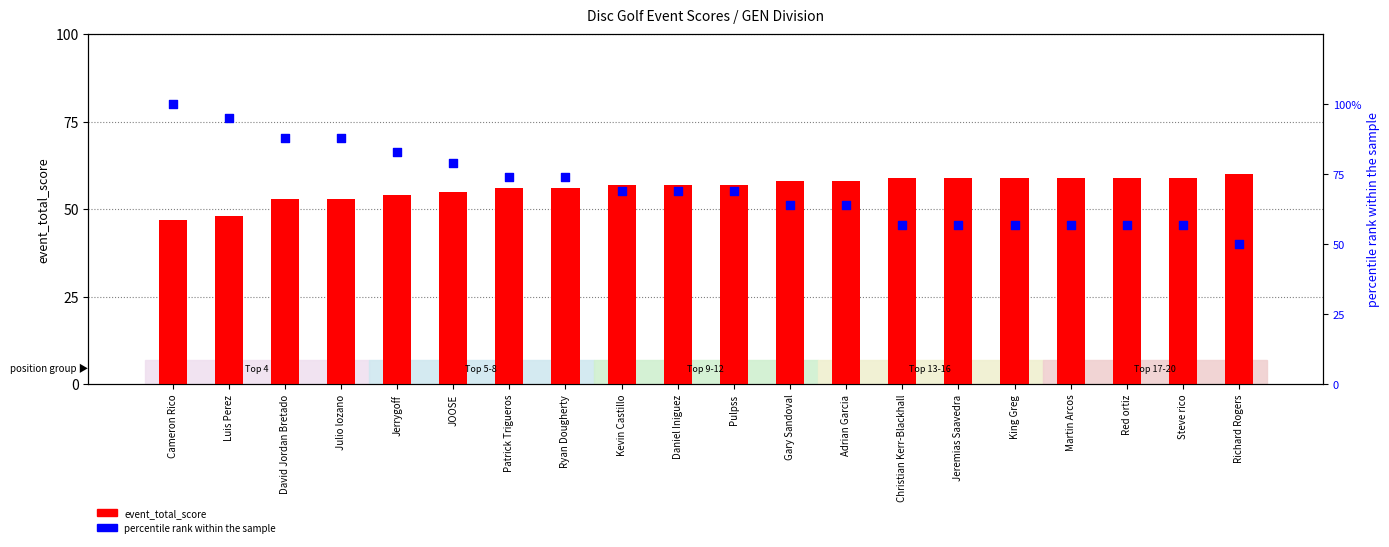

At how many categories does at least one series exceed 80?

5